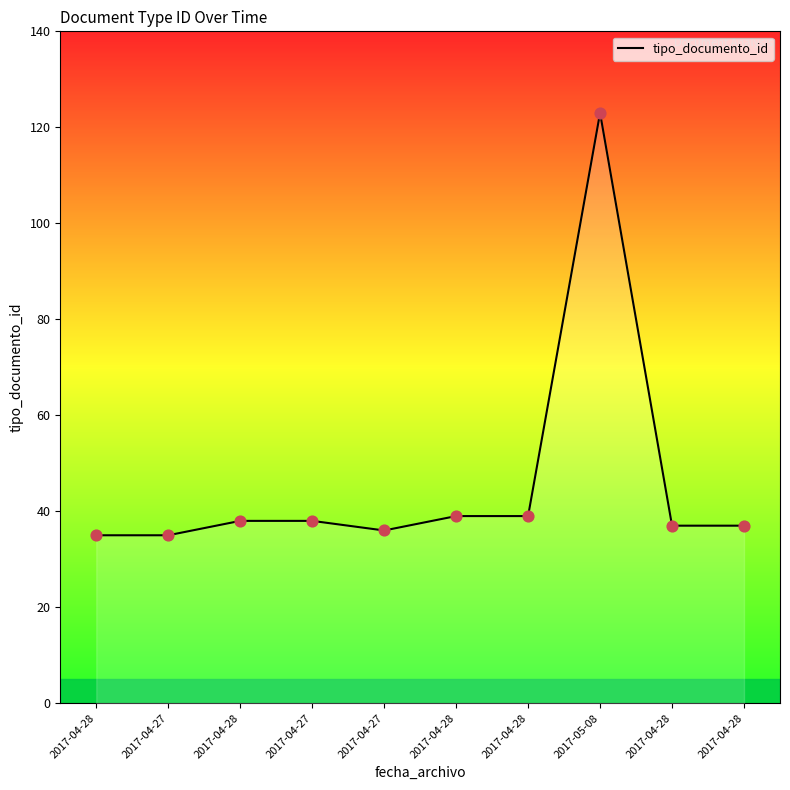

Approximately how many times larger is the value at 2017-04-28 compared to 2017-04-28?

0.9